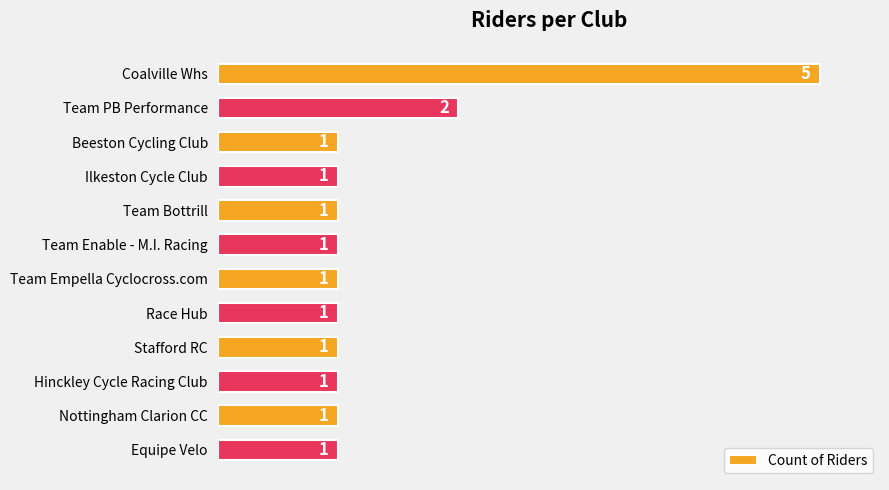

How many values exceed 1?

2